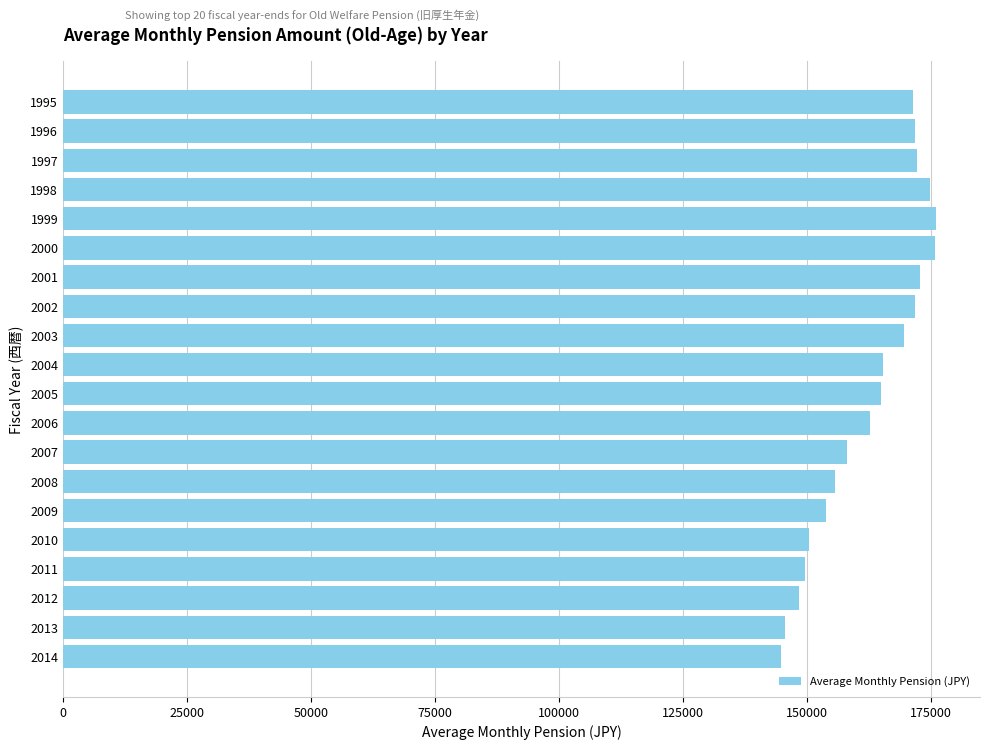

Is it true that the value at 2009 is 258658?

False